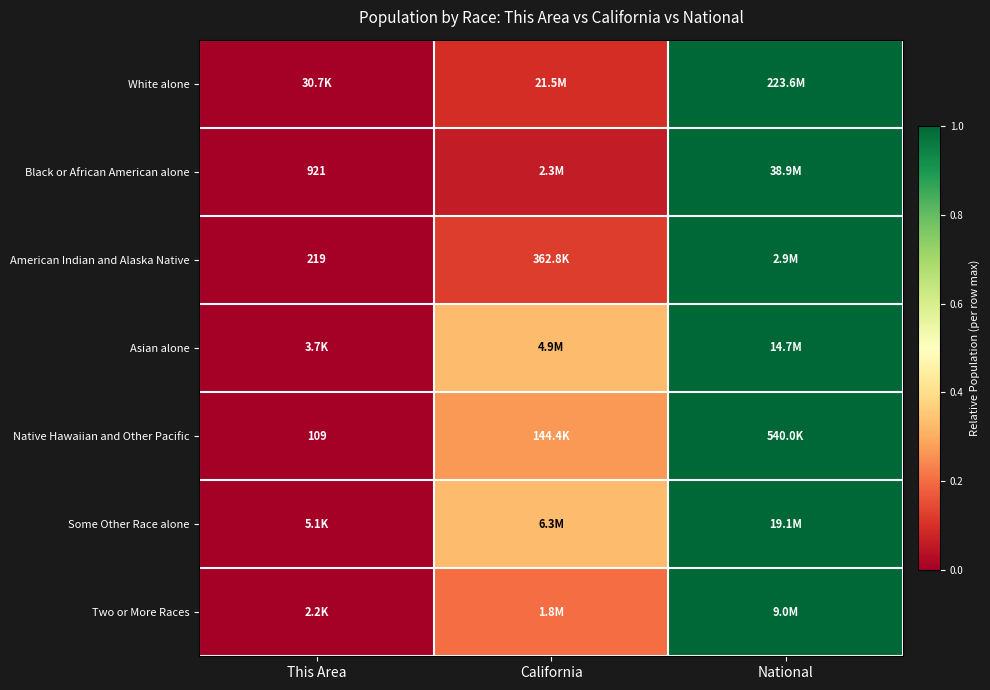

What value does the Some Other Race alone series have at California?

0.3